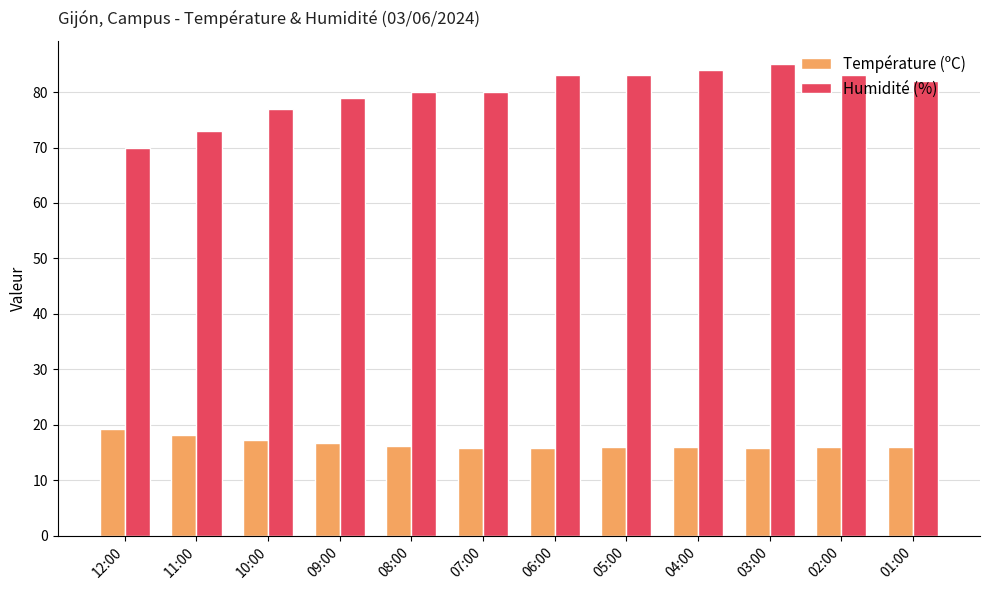

Is the value of Température (ºC) at 08:00 greater than the value of Humidité (%) at 04:00?

No